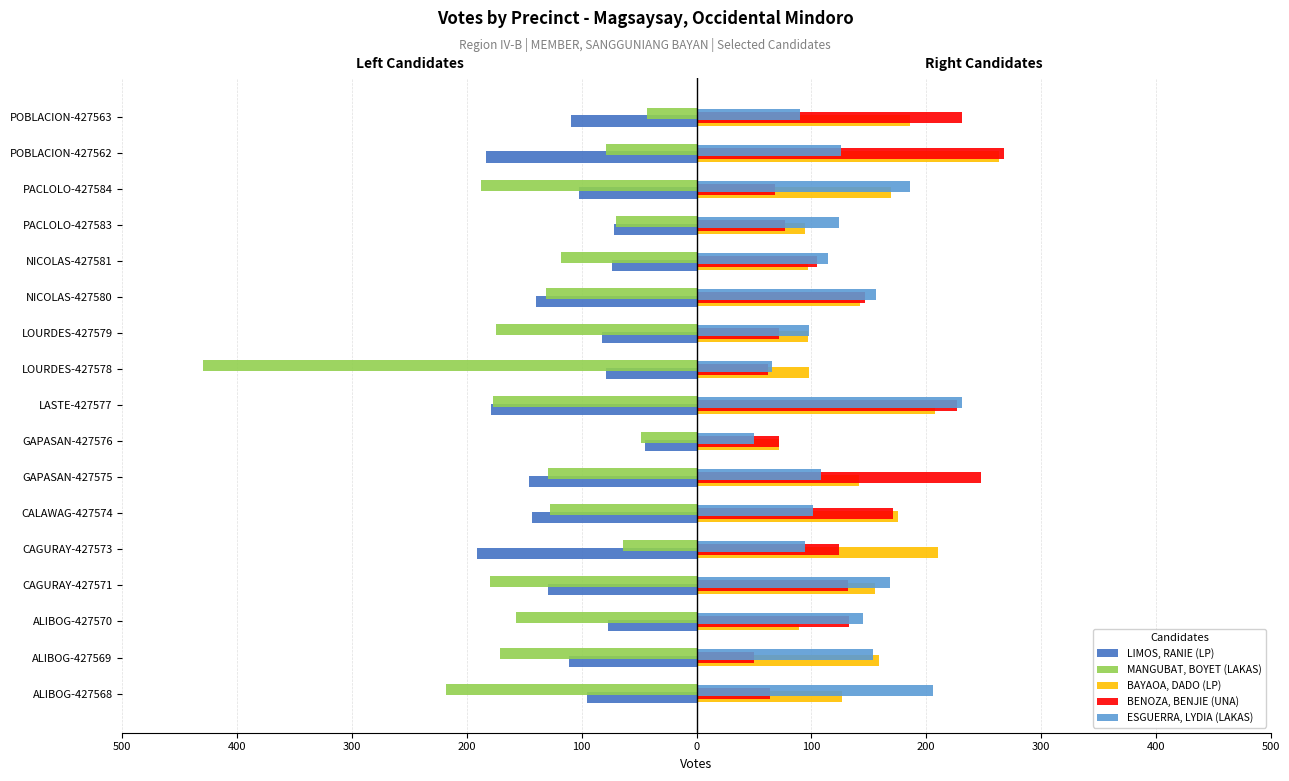

What are all the series names shown in the legend?

LIMOS, RANIE (LP), MANGUBAT, BOYET (LAKAS), BAYAOA, DADO (LP), BENOZA, BENJIE (UNA), ESGUERRA, LYDIA (LAKAS)